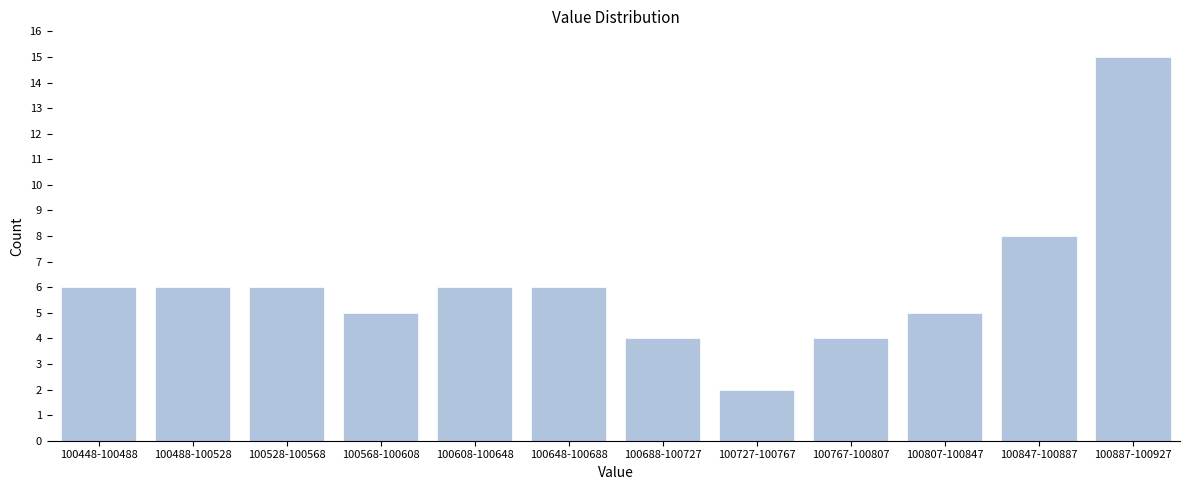

Reading left to right, list all the values displayed in this chart.

100448-100488=6	100488-100528=6	100528-100568=6	100568-100608=5	100608-100648=6	100648-100688=6	100688-100727=4	100727-100767=2	100767-100807=4	100807-100847=5	100847-100887=8	100887-100927=15